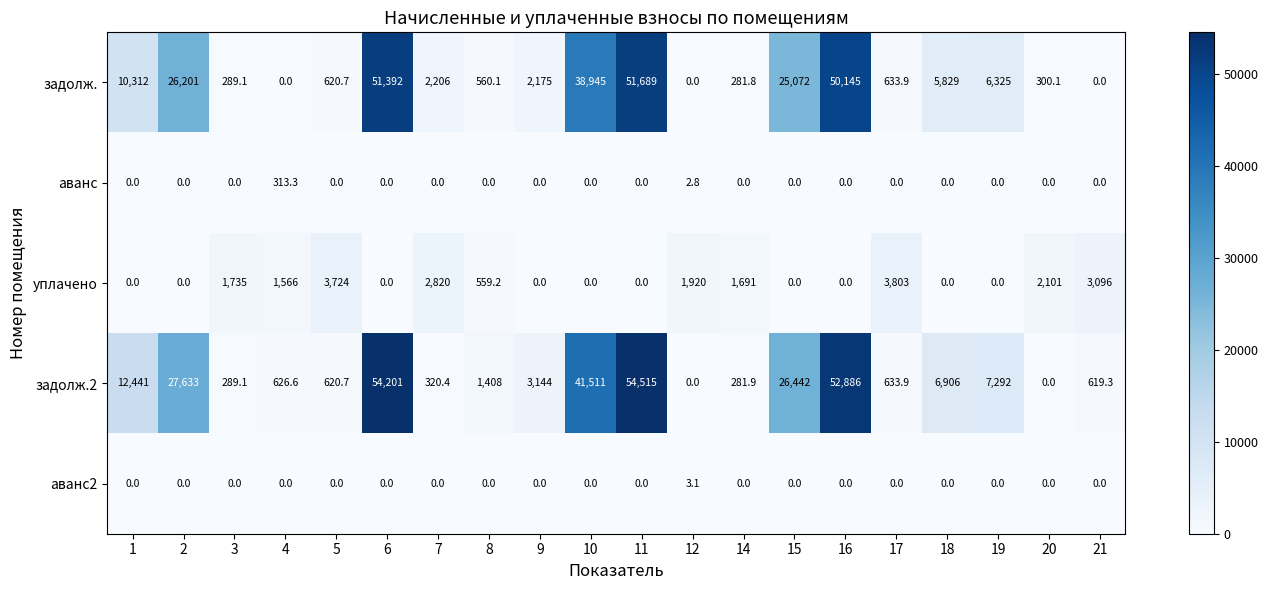

What is the difference between the second highest and second lowest values in the задолж. series?

51392.0